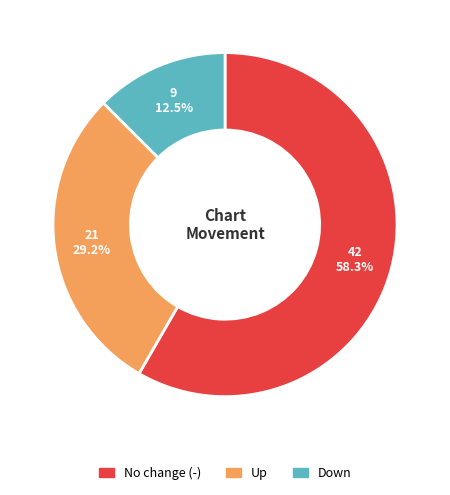

Does any single category account for the majority?

Yes